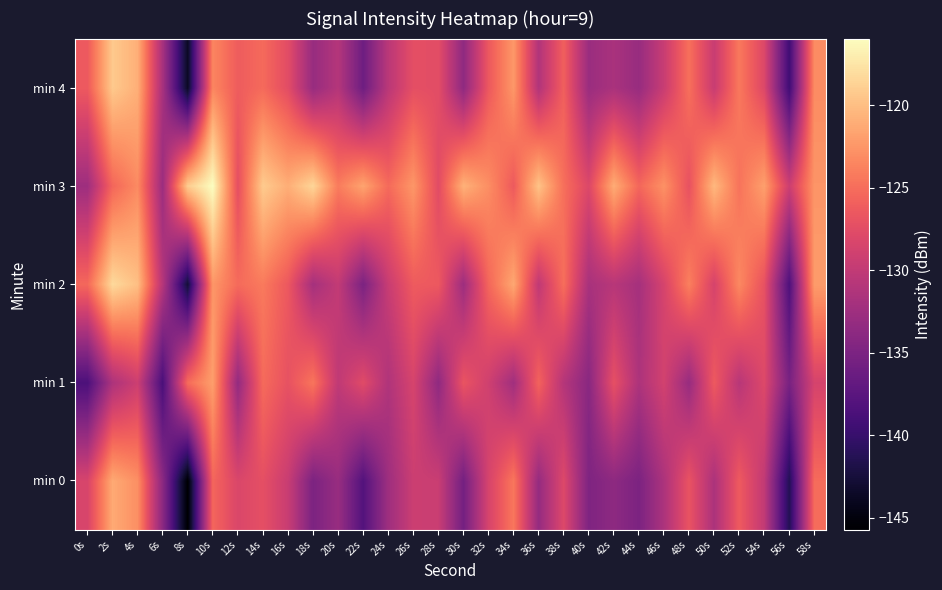

Which has a higher value, 42s or 38s?

38s